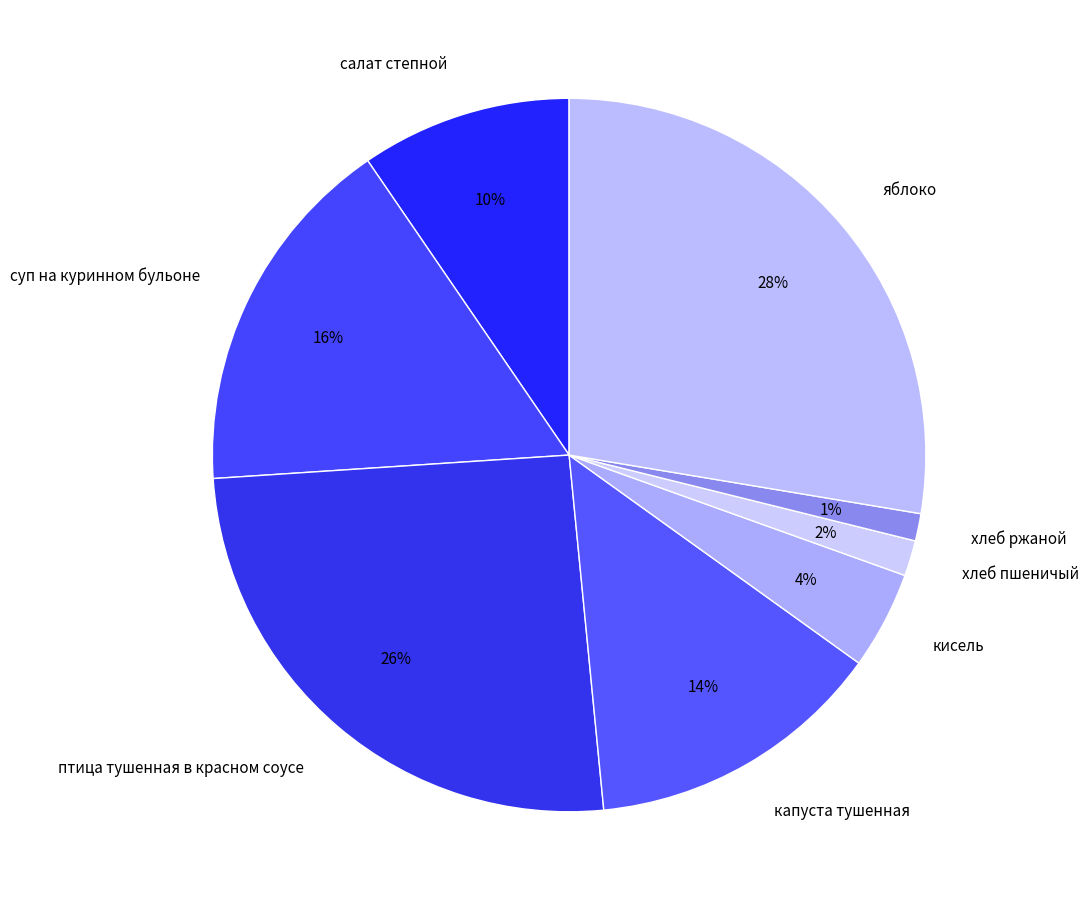

Is the sum of кисель and хлеб ржаной greater than half?

No